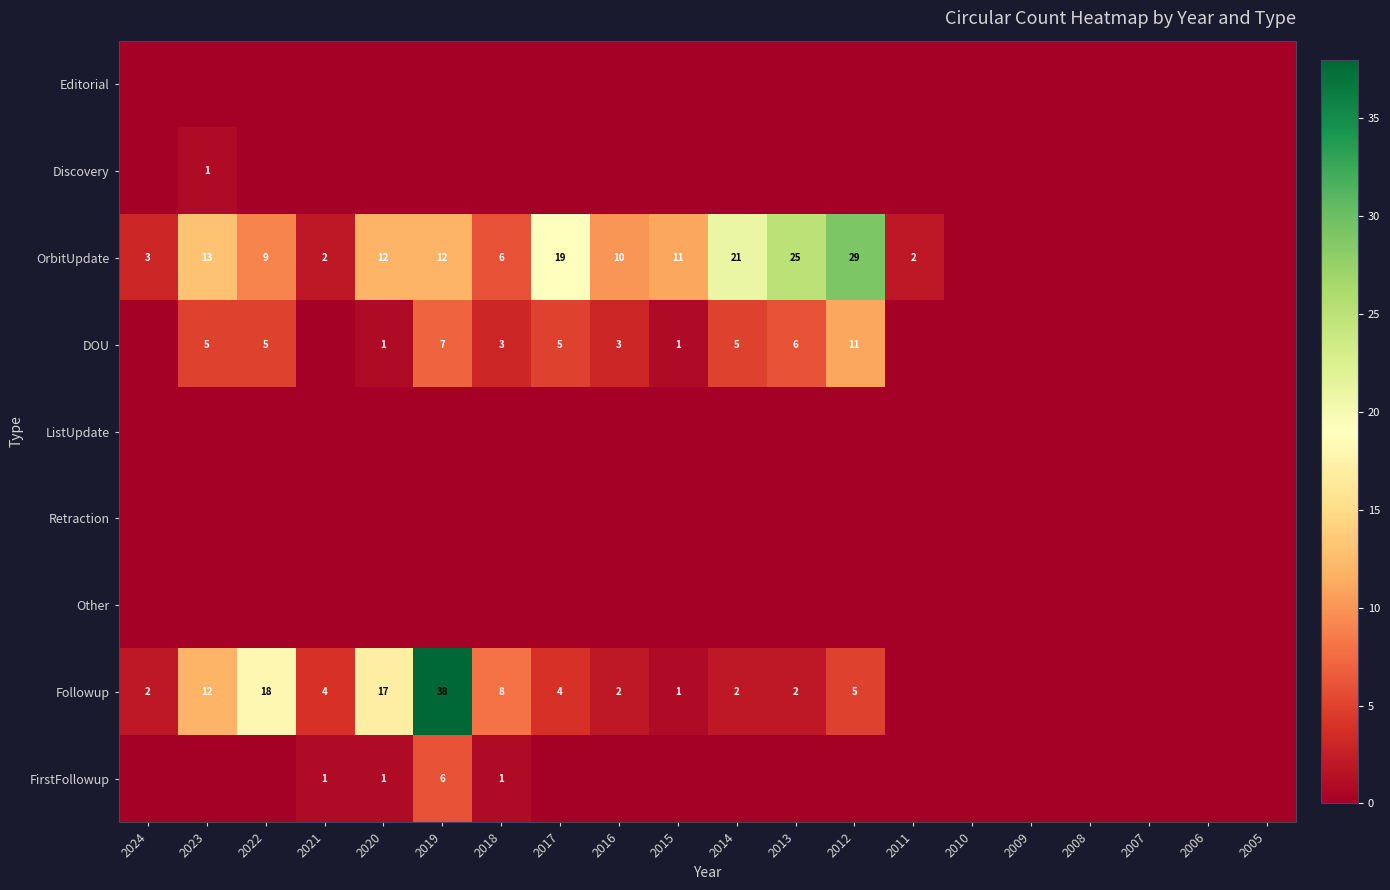

The OrbitUpdate series shows 12 at 2019. True or false?

True